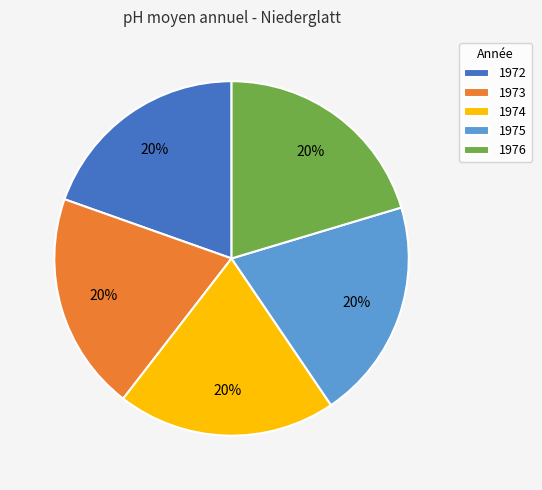

The 1975 slice represents 32% of the pie. True or false?

False